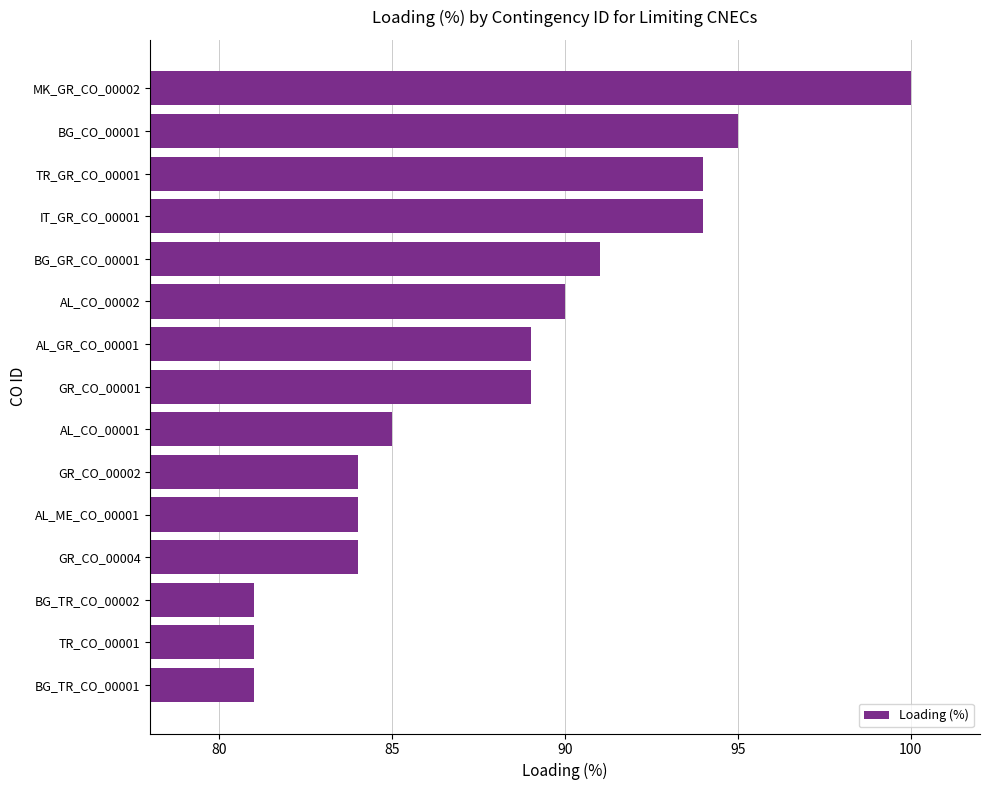

What is the change in value from MK_GR_CO_00002 to TR_GR_CO_00001?

-6